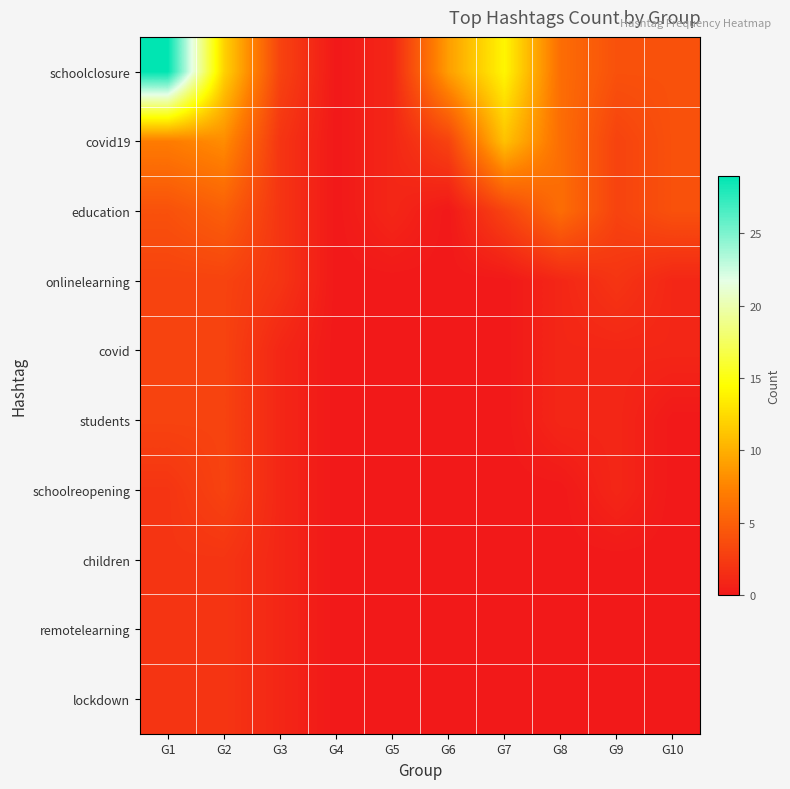

Reading left to right, list all the values displayed in this chart.

schoolclosure: G1=29	G2=12	G3=3	G4=0	G5=1	G6=9	G7=14	G8=6	G9=4	G10=4
covid19: G1=7	G2=8	G3=2	G4=0	G5=1	G6=3	G7=11	G8=6	G9=3	G10=4
education: G1=4	G2=5	G3=2	G4=0	G5=1	G6=0	G7=3	G8=6	G9=3	G10=4
onlinelearning: G1=3	G2=3	G3=2	G4=0	G5=0	G6=0	G7=0	G8=1	G9=2	G10=1
covid: G1=3	G2=3	G3=1	G4=0	G5=0	G6=0	G7=0	G8=1	G9=1	G10=1
students: G1=3	G2=3	G3=1	G4=0	G5=0	G6=0	G7=0	G8=1	G9=1	G10=0
schoolreopening: G1=2	G2=3	G3=1	G4=0	G5=0	G6=0	G7=0	G8=0	G9=1	G10=0
children: G1=2	G2=2	G3=1	G4=0	G5=0	G6=0	G7=0	G8=0	G9=0	G10=0
remotelearning: G1=2	G2=2	G3=1	G4=0	G5=0	G6=0	G7=0	G8=0	G9=0	G10=0
lockdown: G1=2	G2=2	G3=1	G4=0	G5=0	G6=0	G7=0	G8=0	G9=0	G10=0